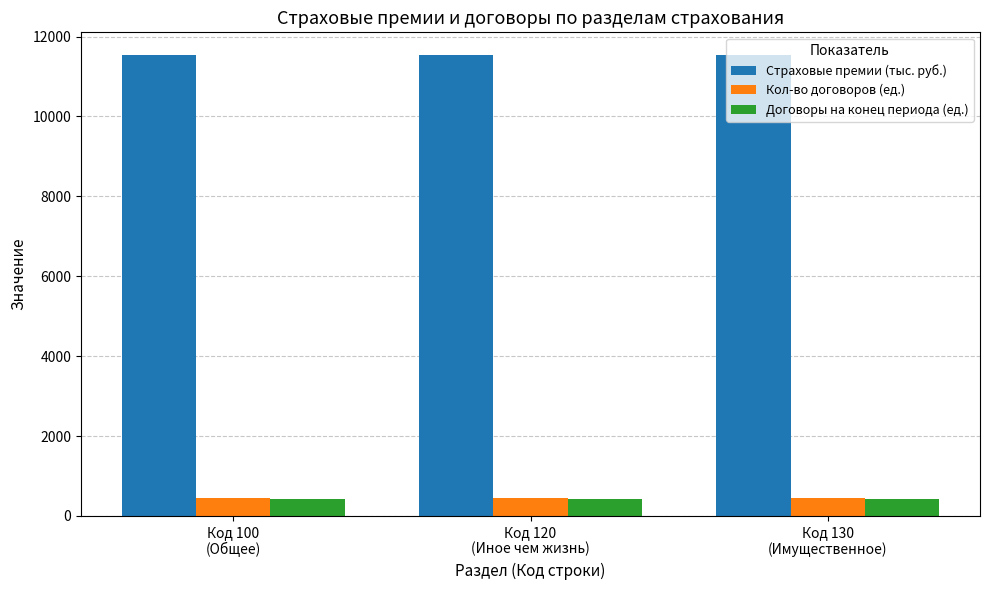

What are all the series names shown in the legend?

Страховые премии (тыс. руб.), Кол-во договоров (ед.), Договоры на конец периода (ед.)